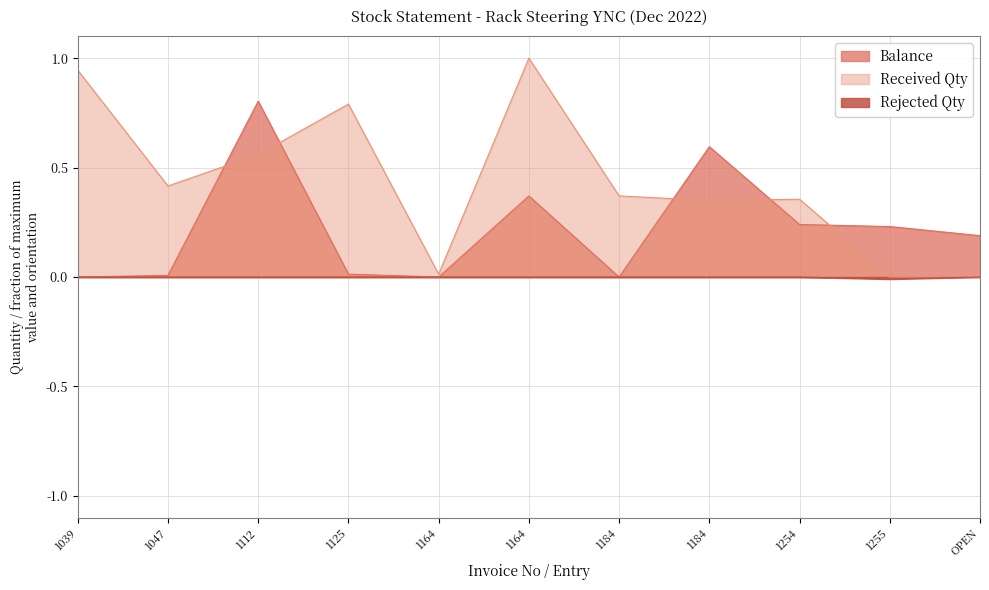

At which category does Received Qty reach its first local valley?

1047